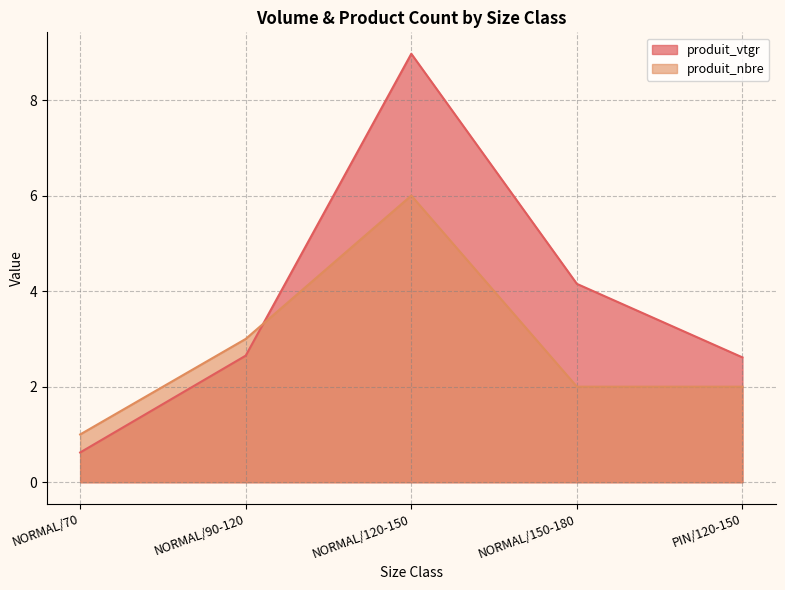

Does the chart have visible grid lines?

Yes